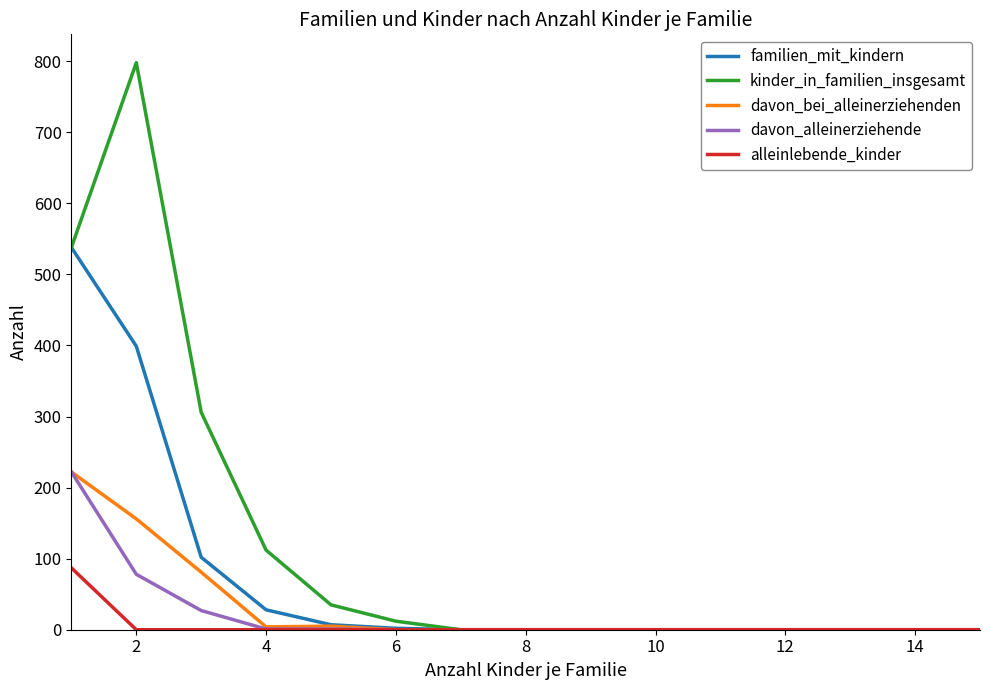

At how many categories does at least one series exceed 125?

3